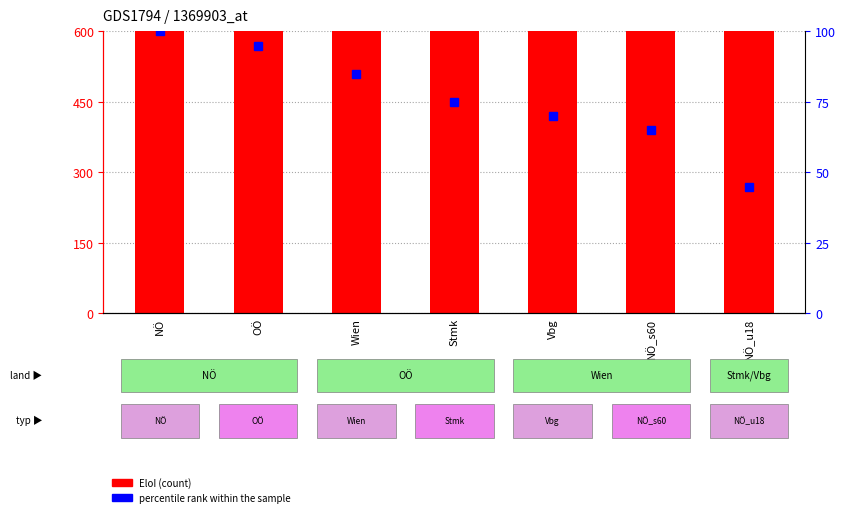

How many bars are there in total?

14